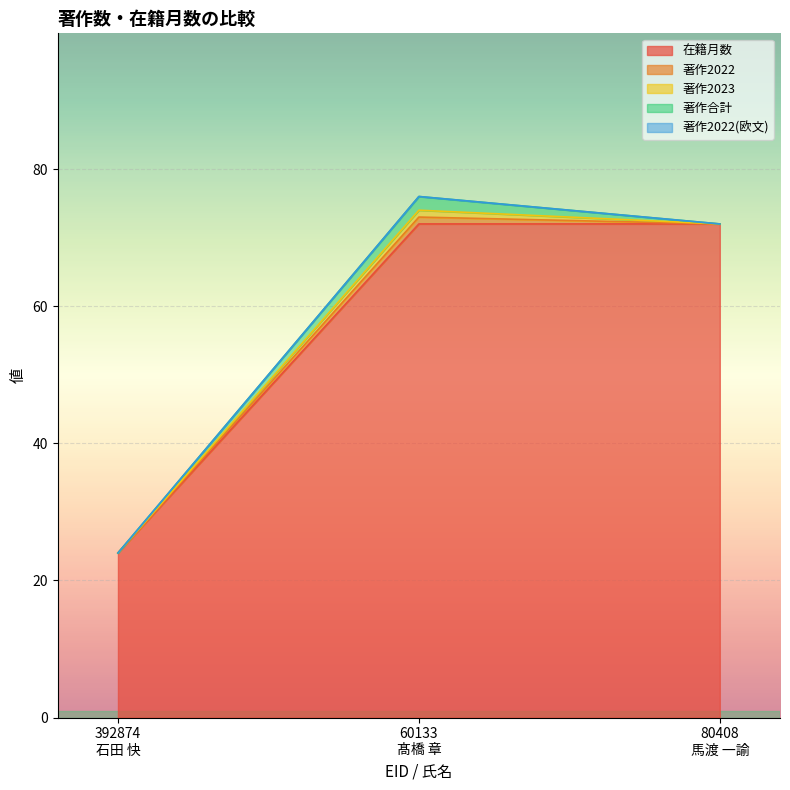

Which series changed the most between 392874
石田 快 and 60133
髙橋 章?

在籍月数